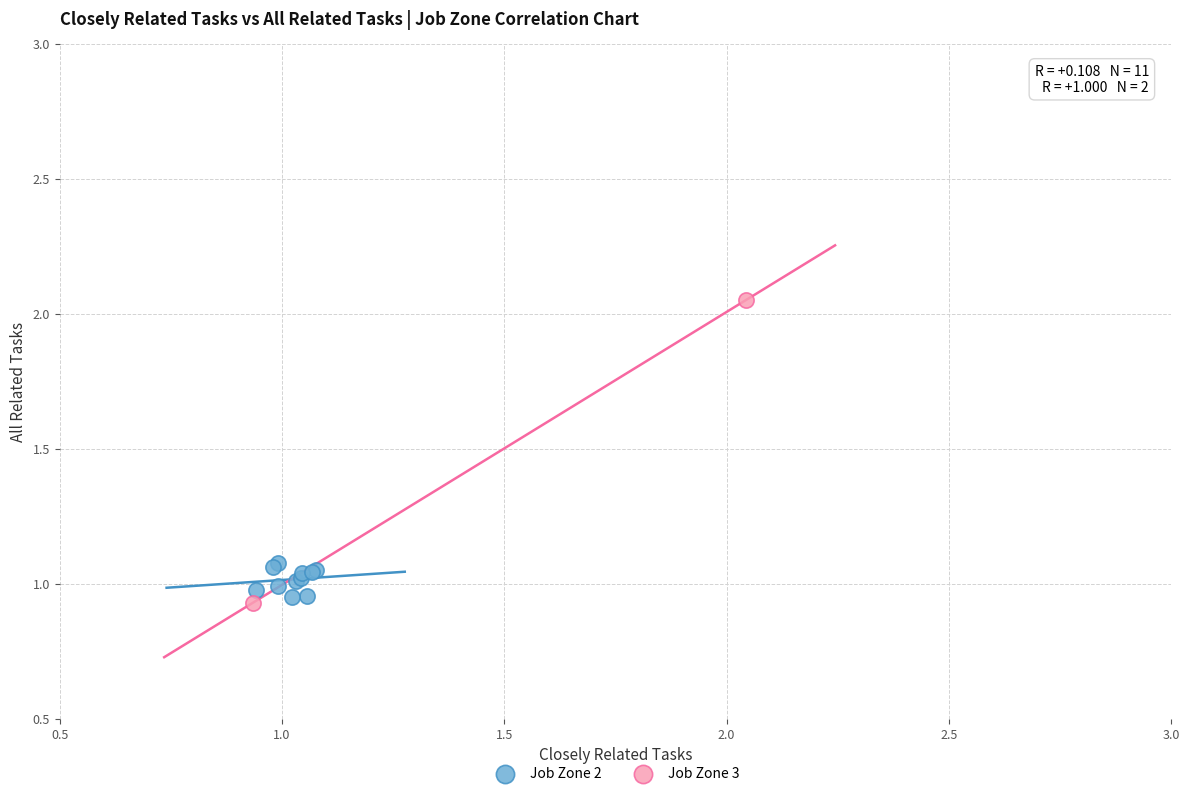

Which series contains the highest Y value?

Job Zone 3